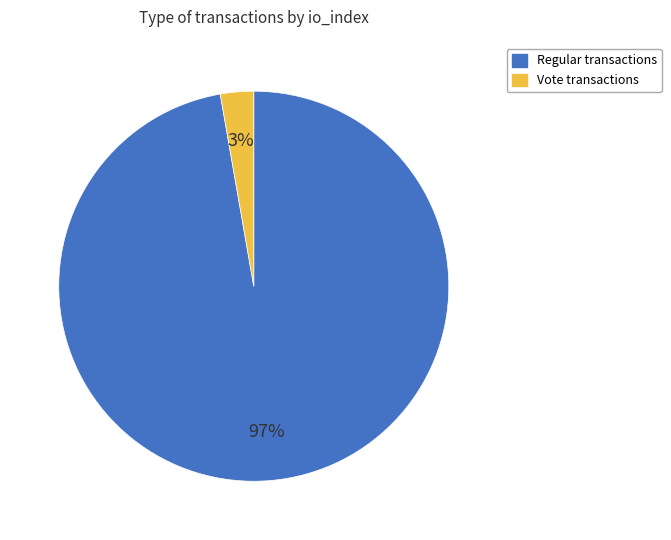

To the nearest percent, what is the average slice percentage?

50%